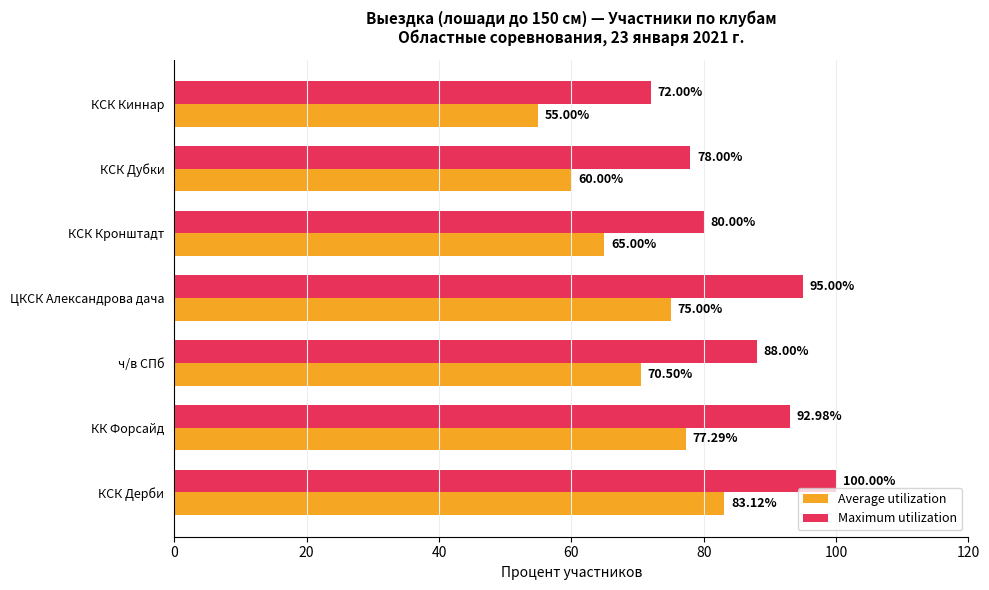

Which category has the lowest value in the Average utilization series?

КСК Киннар